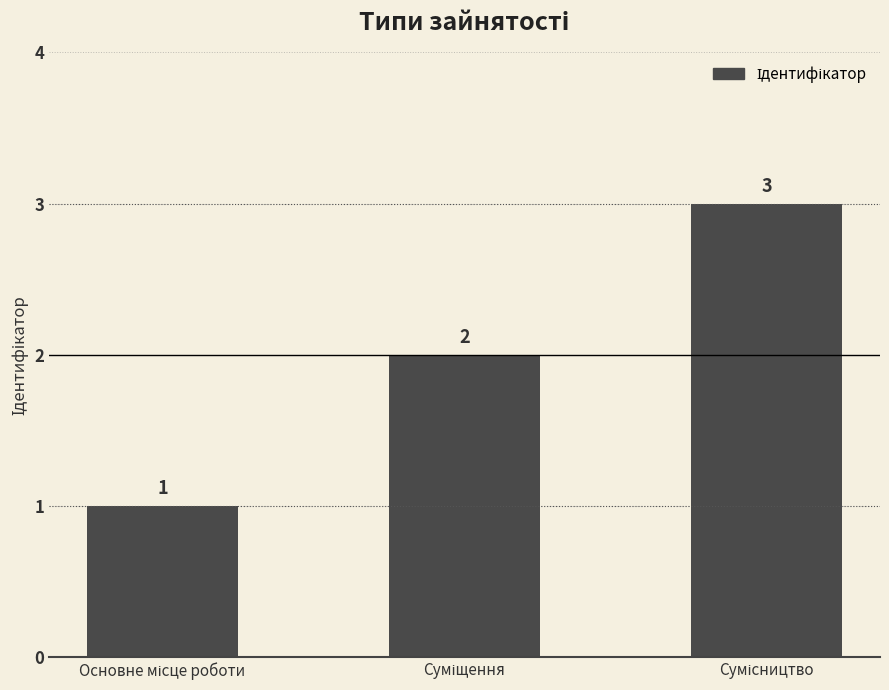

What is the value of the 3rd bar from the left?

3